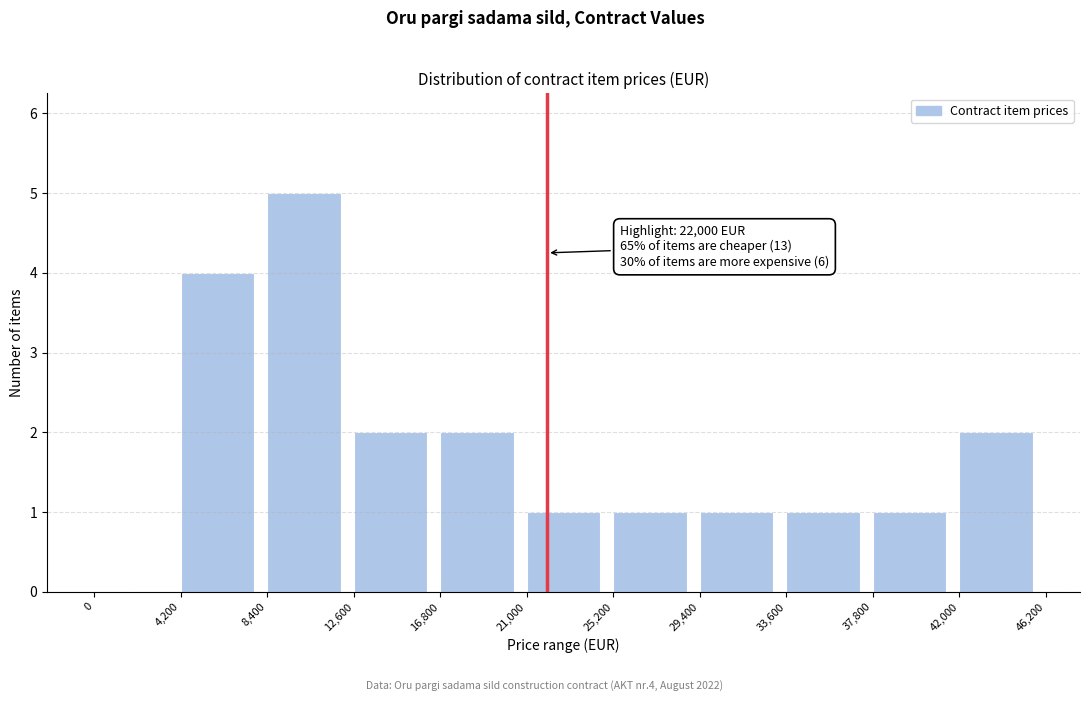

Which range on the x-axis has the tallest bar?

8,400 to 12,600